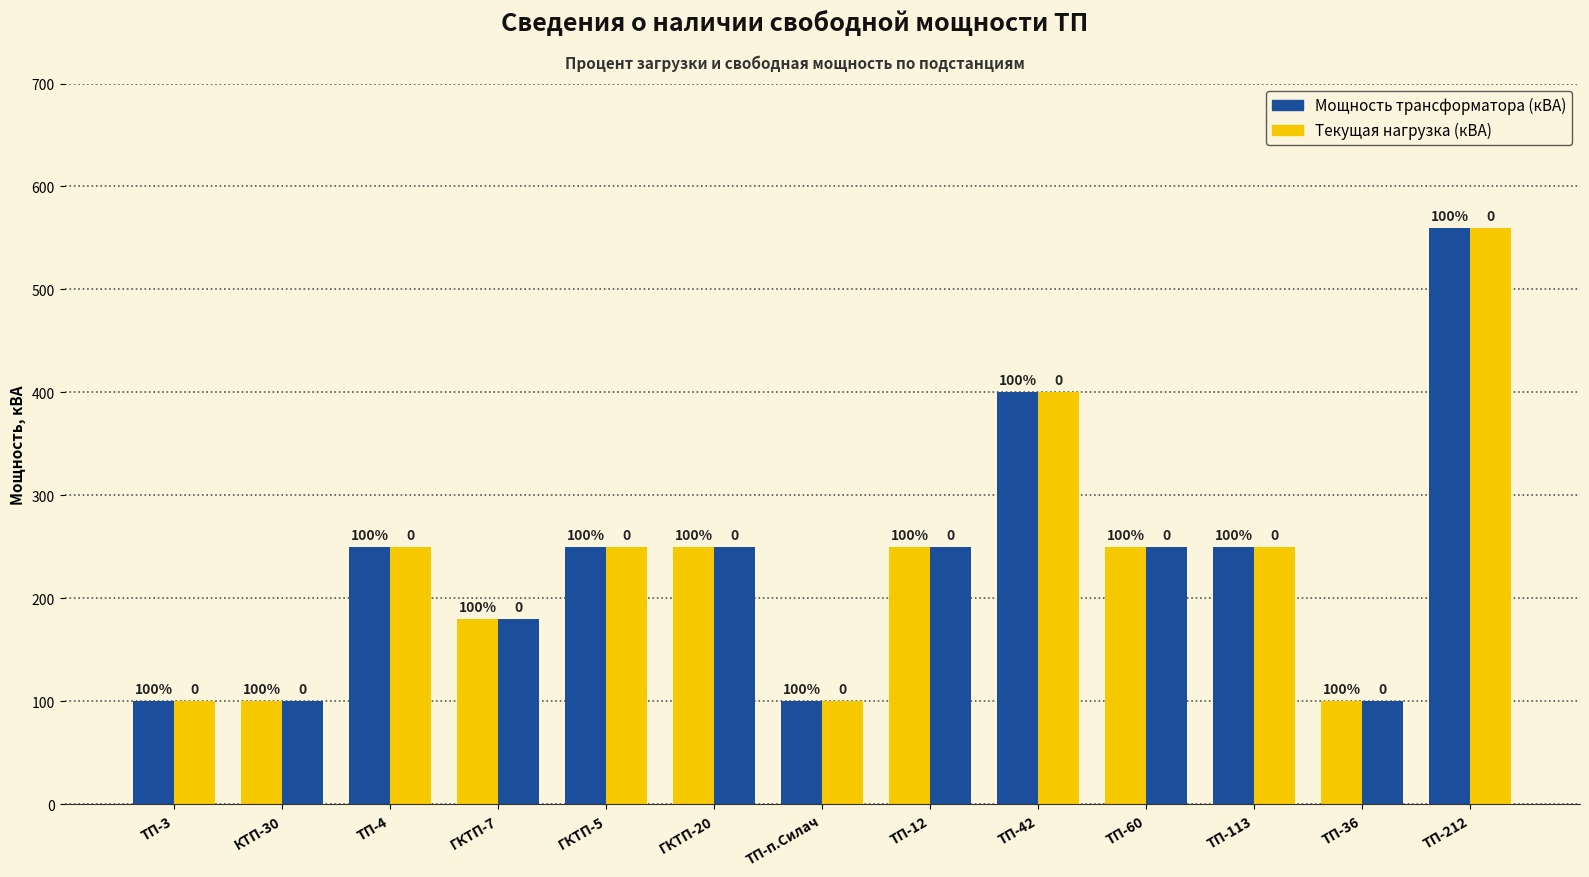

At how many categories does at least one series exceed 362?

2